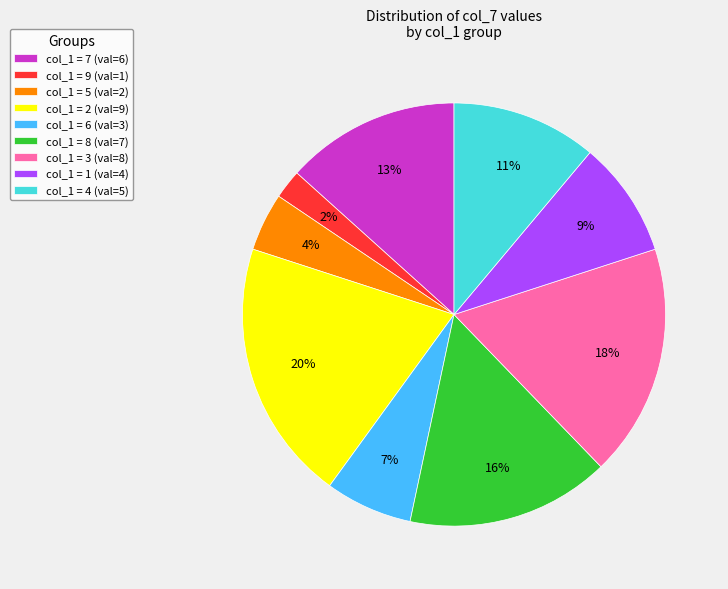

To the nearest percent, what is the average slice percentage?

11%